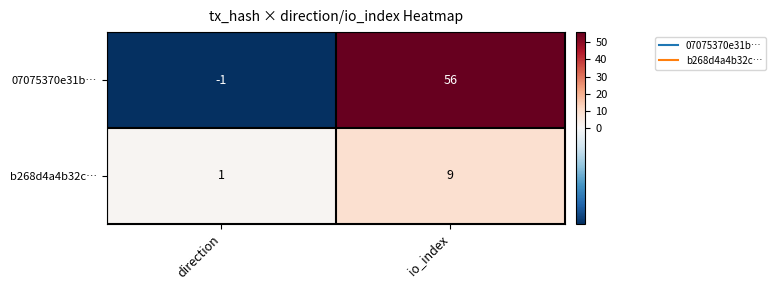

What is the maximum value shown in the chart?

56